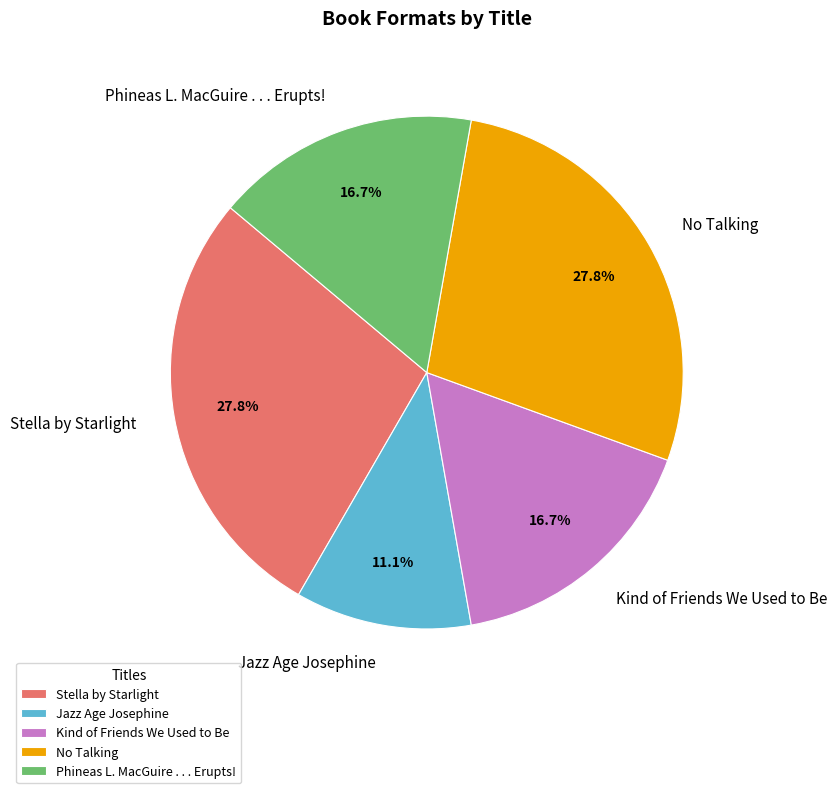

Count the number of slices in the pie.

5